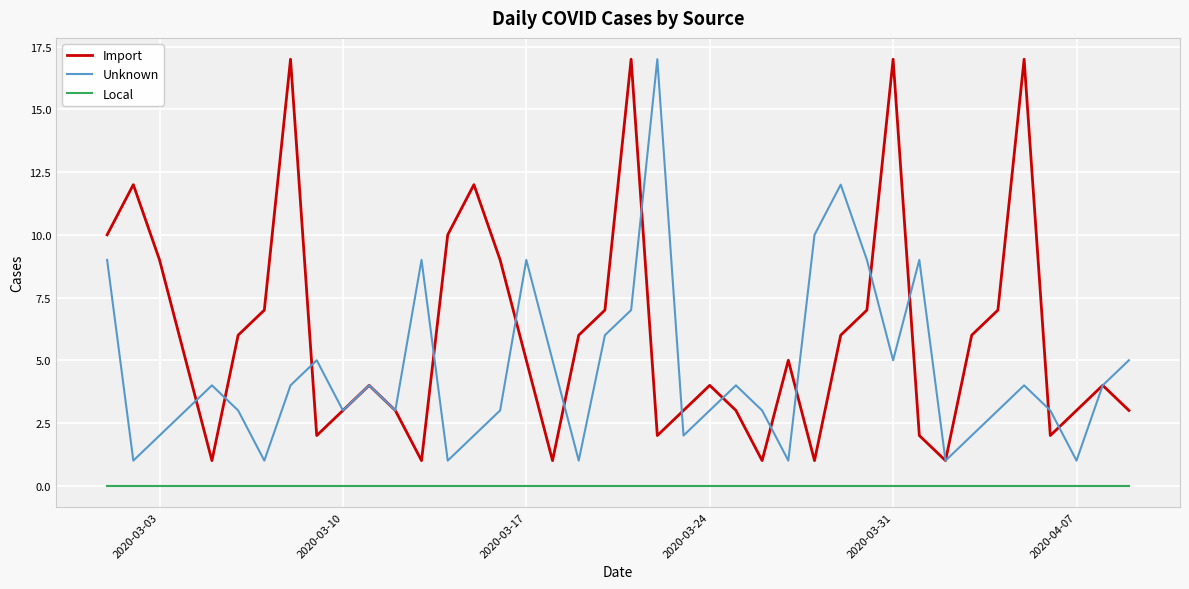

Which series has the largest total across all categories?

Import